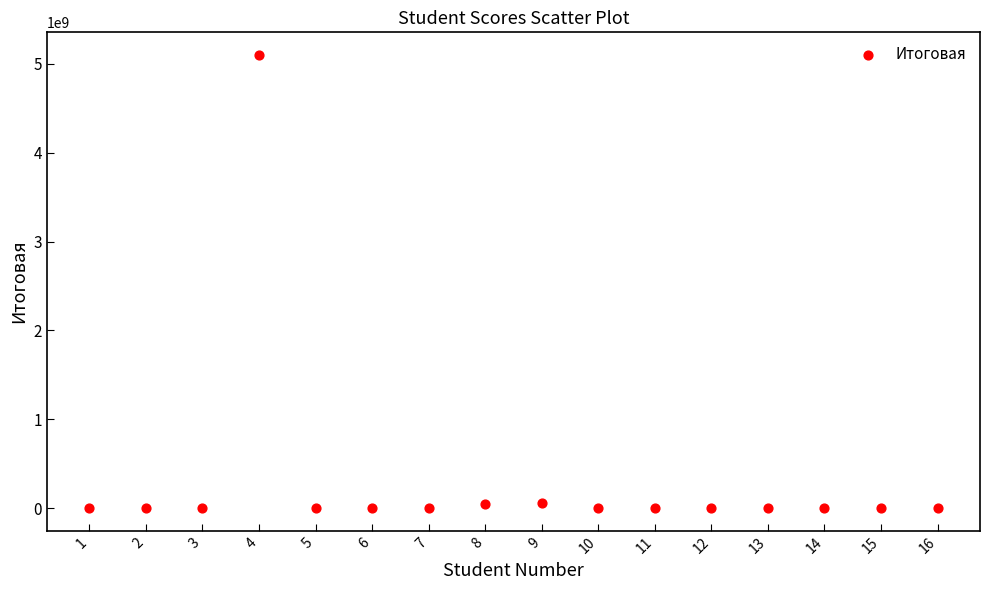

What is the range of Y values (max minus min)?

5100000000